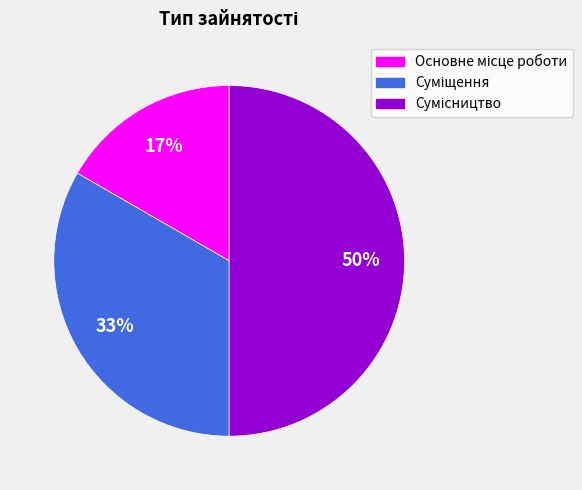

To the nearest percent, what is the average slice percentage?

33%